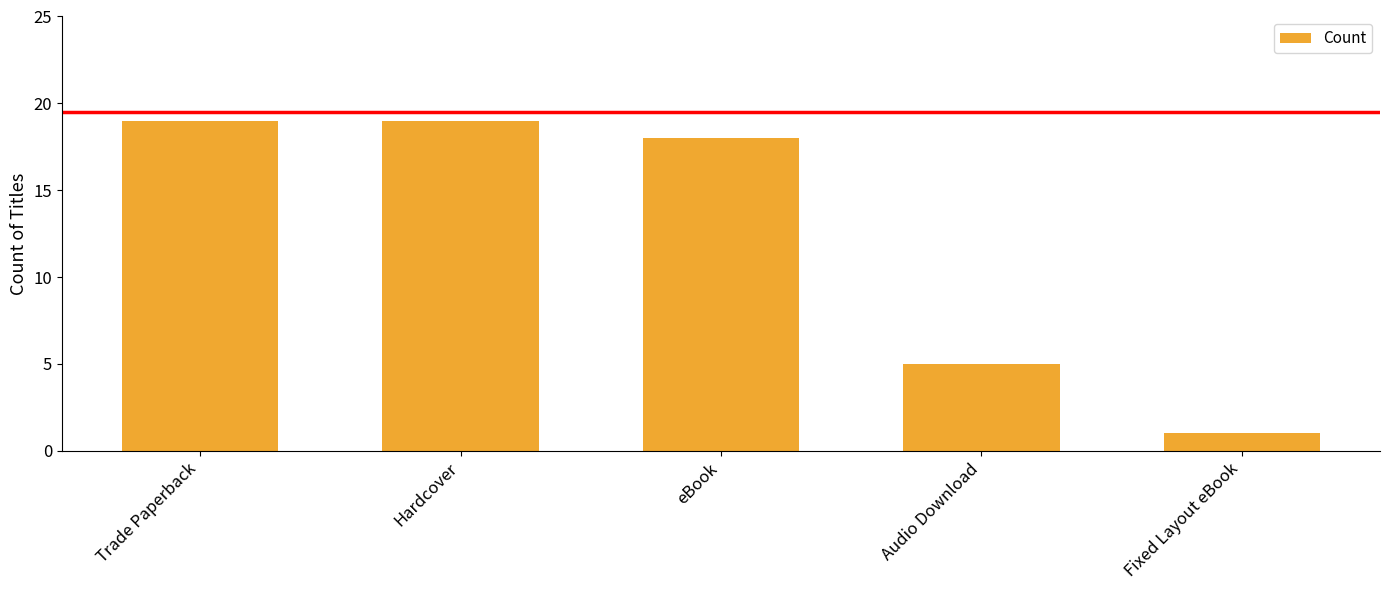

What position from the left is Fixed Layout eBook?

5